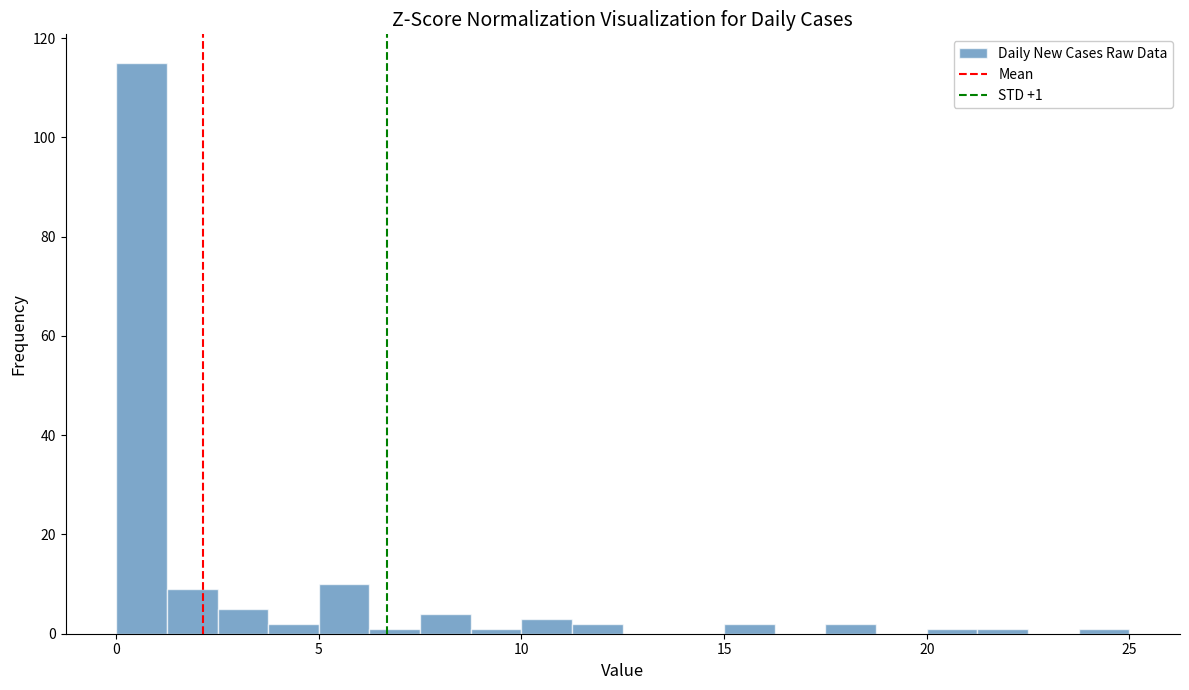

Around what value on the x-axis is the tallest bar? Give the approximate position of its centre, as read against the axis.

0.5